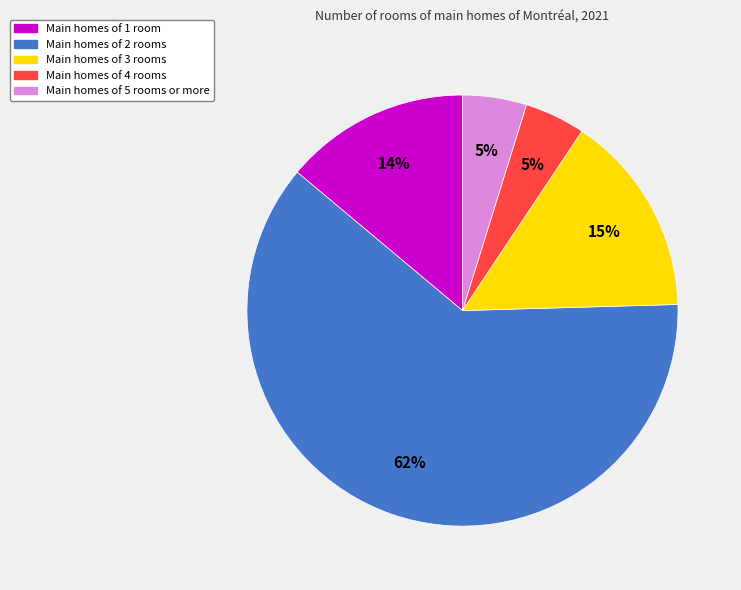

Is there a majority slice in this chart?

Yes